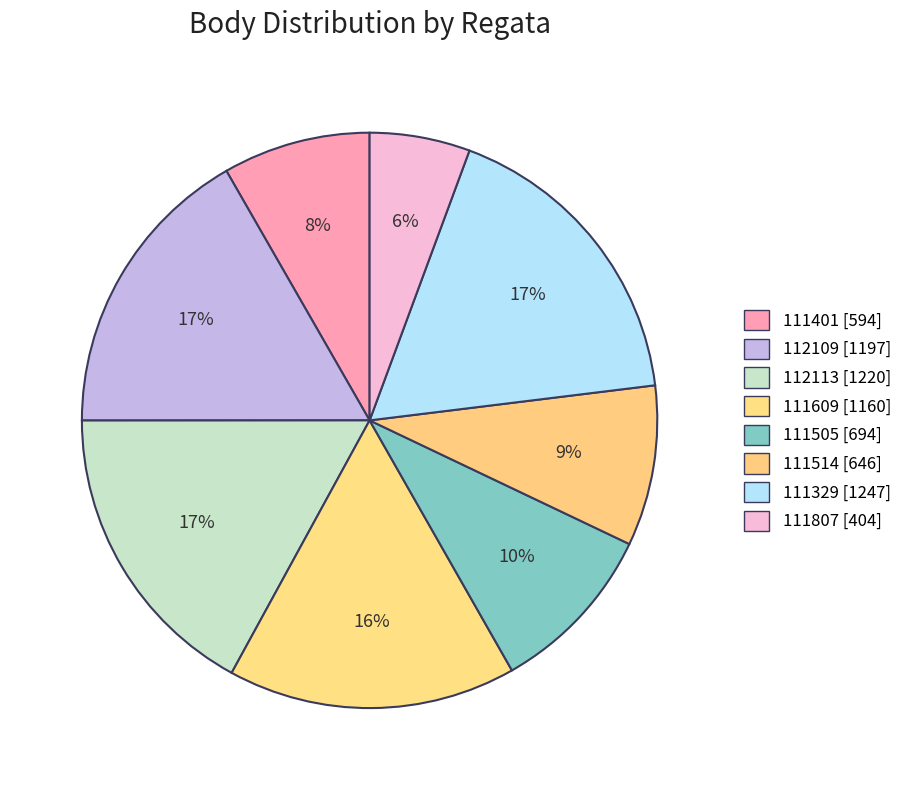

What percentage is the 111505 slice, to the nearest percent?

10%